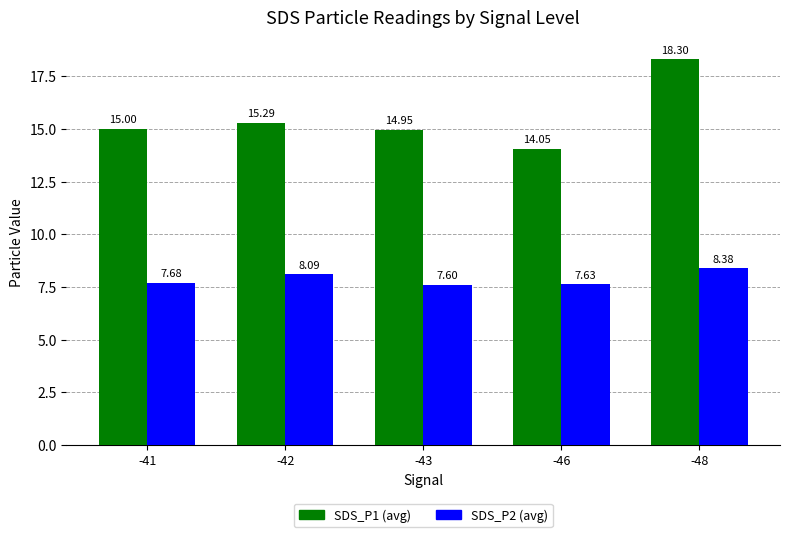

Rank the series by their average value, from lowest to highest.

SDS_P2 (avg), SDS_P1 (avg)